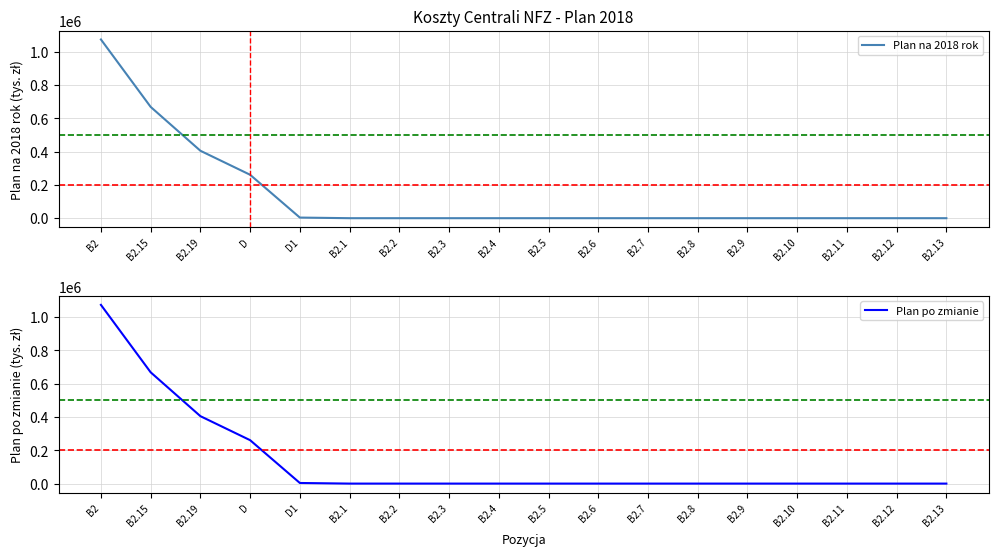

True or false: Plan po zmianie has a value of 1832231 at B2.

False